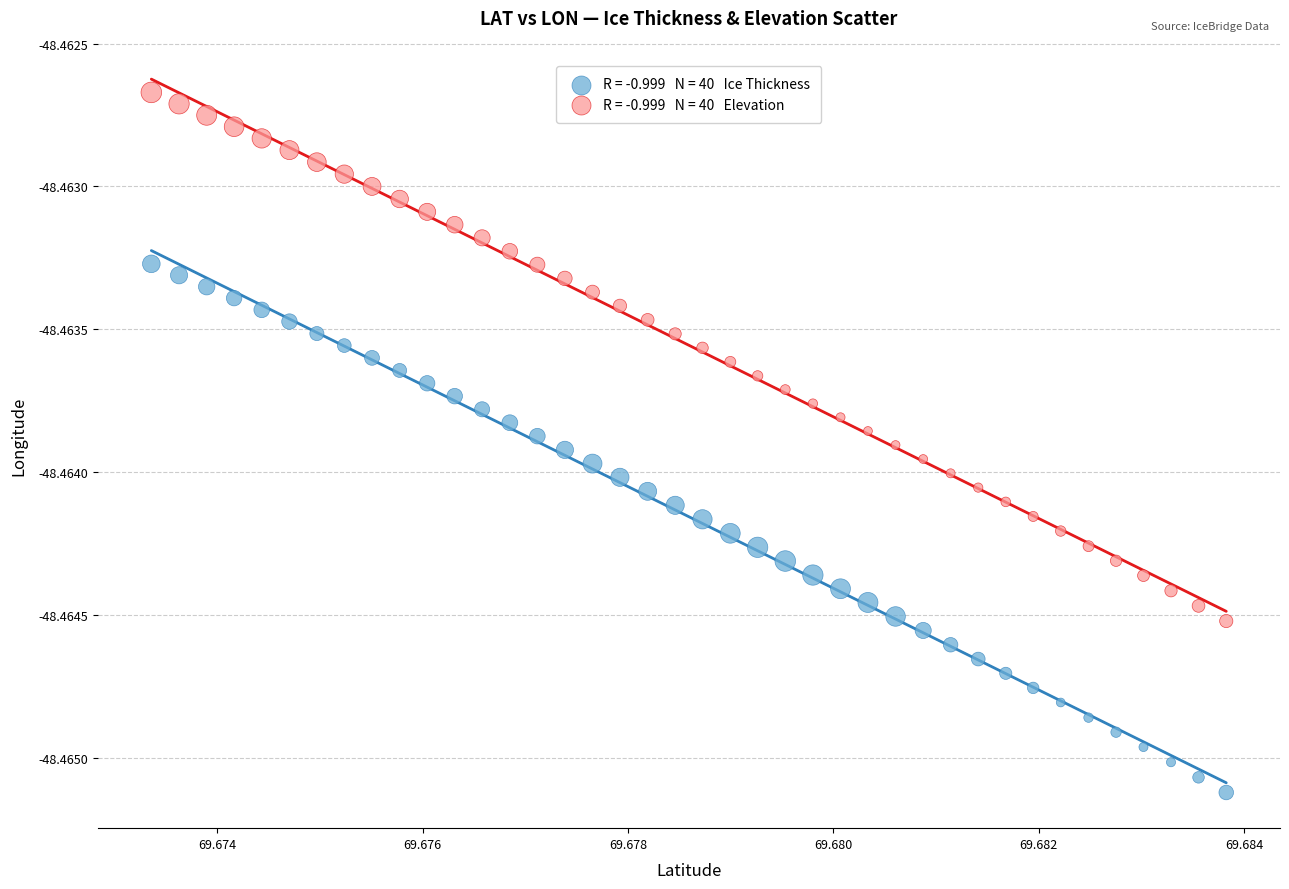

Count the number of points in this scatter plot.

80